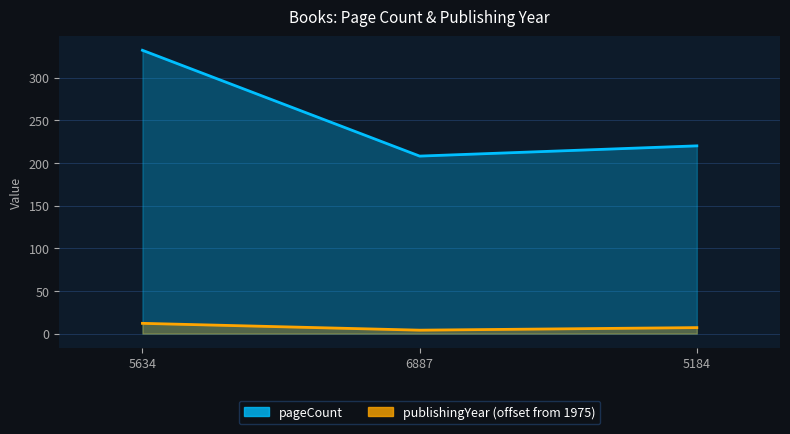

The value of pageCount at 5634 is 179. True or false?

False